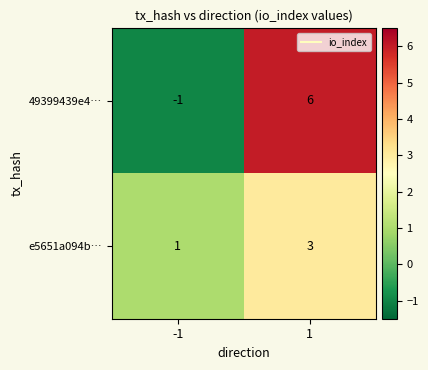

What is the sum of all e5651a094b… values?

4